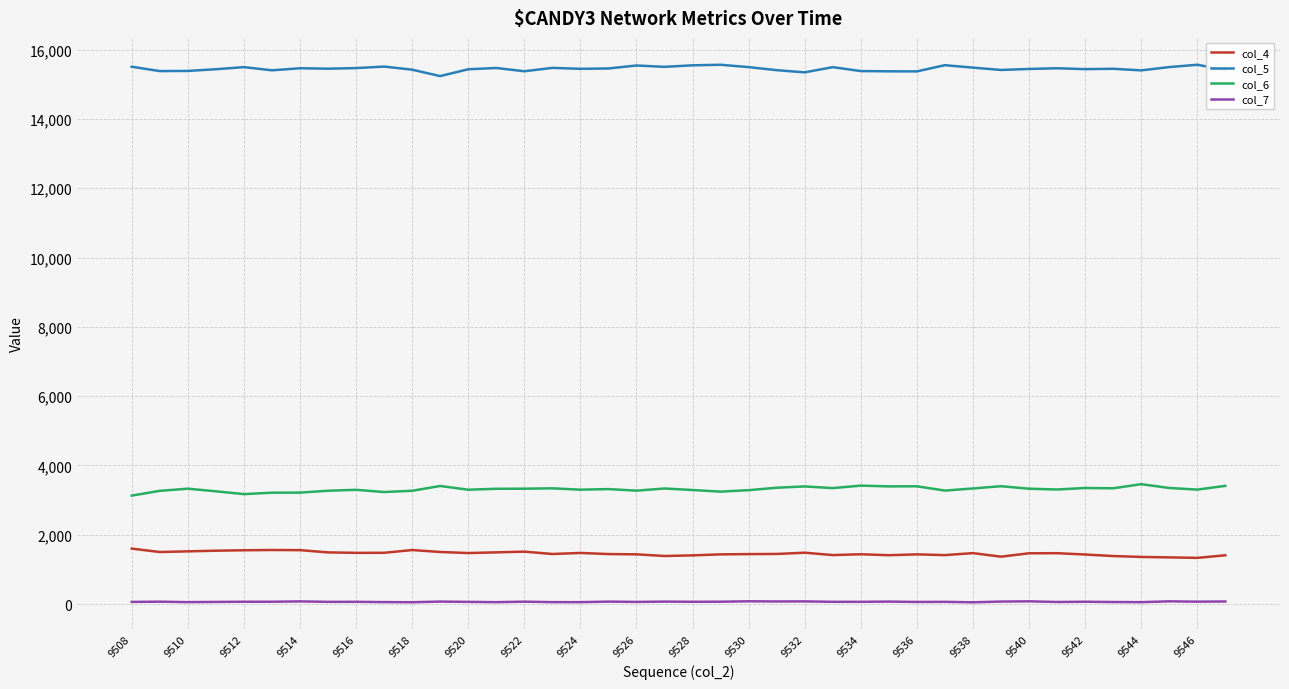

List the series in order of their peak value, lowest first.

col_7, col_4, col_6, col_5